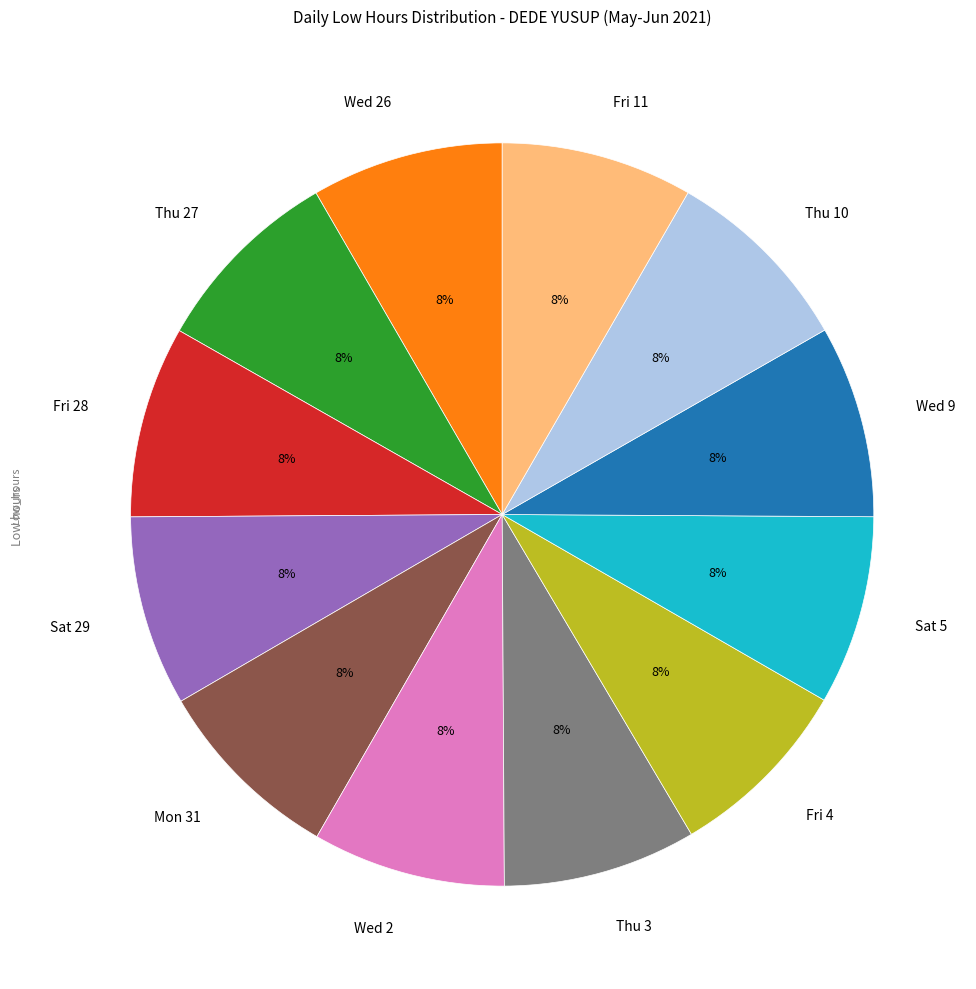

To the nearest percent, what percentage of the pie is Thu 27?

8%